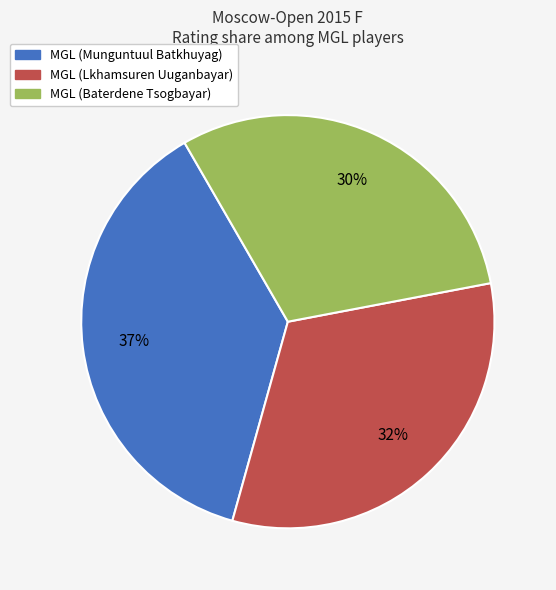

Do MGL (Lkhamsuren Uuganbayar) and MGL (Baterdene Tsogbayar) together represent more than half of the pie?

Yes